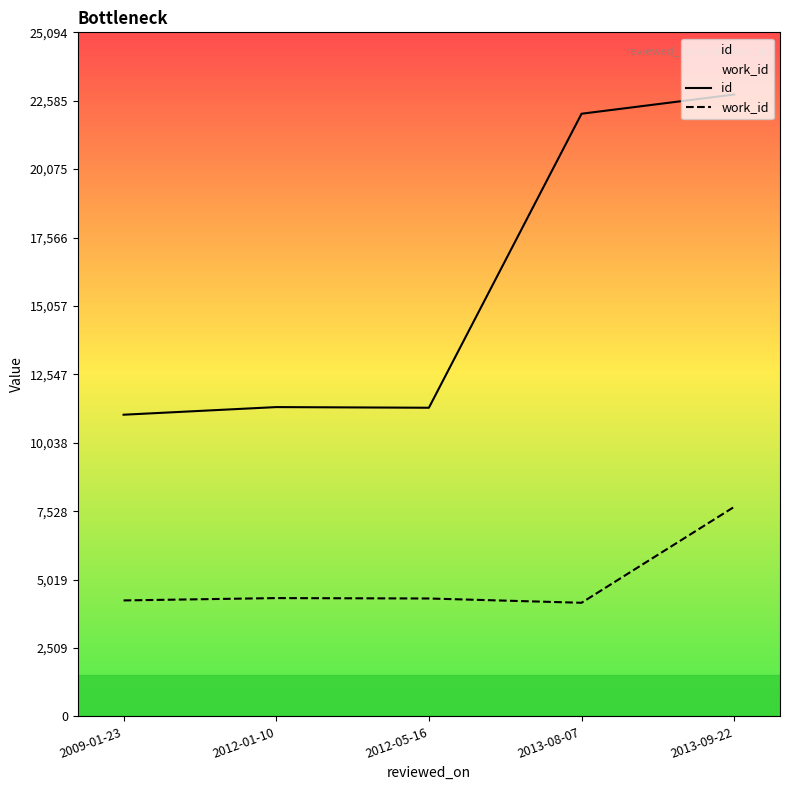

Reading left to right, extract all data points from this chart.

id: 11066	11346	11322	22108	22813
work_id: 4253	4339	4324	4167	7686